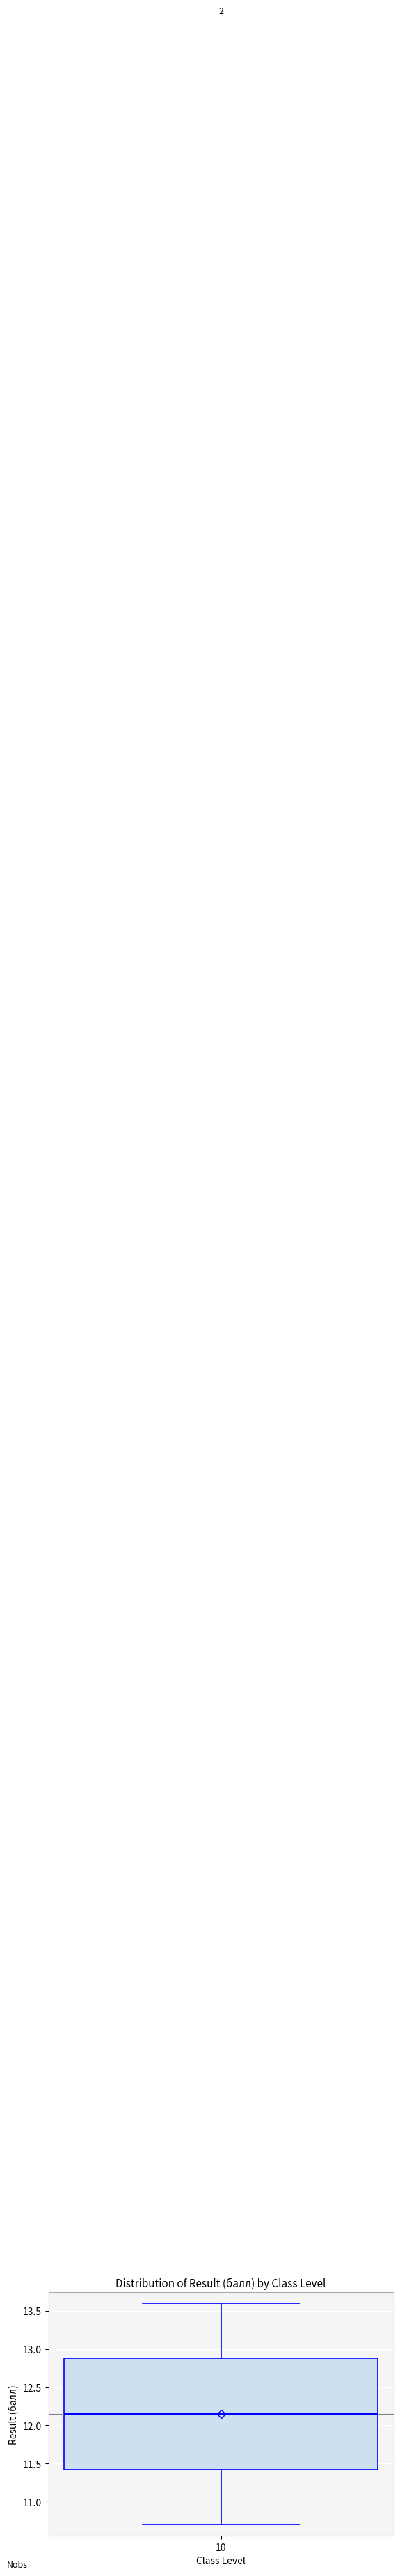

Read this box plot against the y-axis: the position of the median line, the range covered by the box, and the ends of both whiskers. The values are not printed on the chart, so give them approximately, as read against the axis.

median 12.15, box 11.45 to 12.90, whiskers 10.70 to 13.60